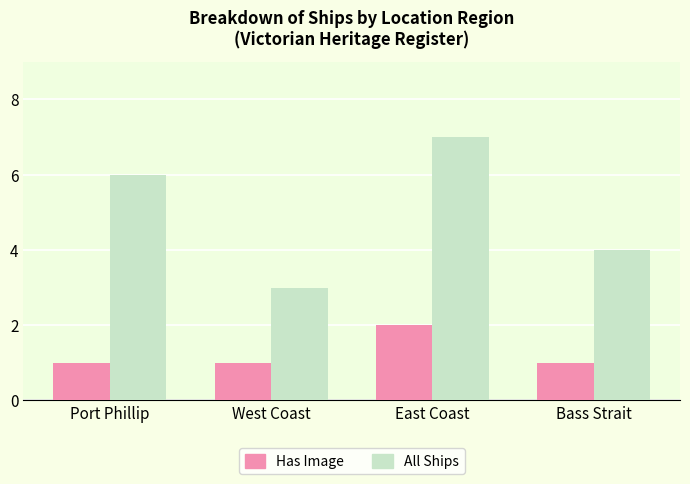

Which series has the largest total across all categories?

All Ships